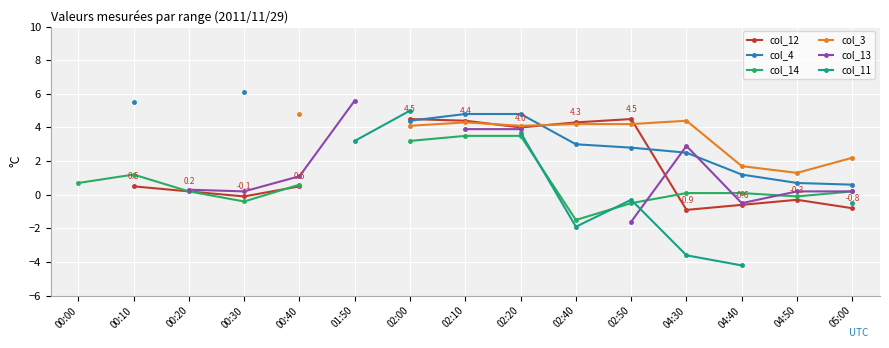

Which has a higher value, 00:20 or 04:50?

00:20